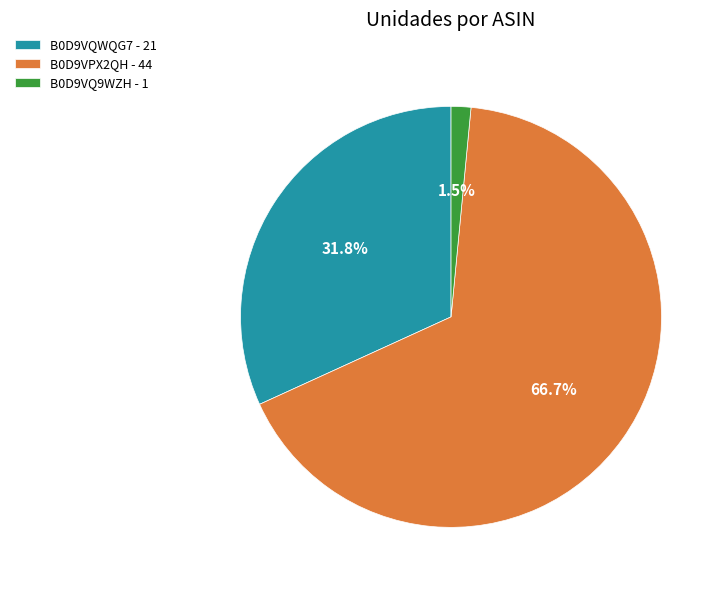

How many slices are in this pie chart?

3